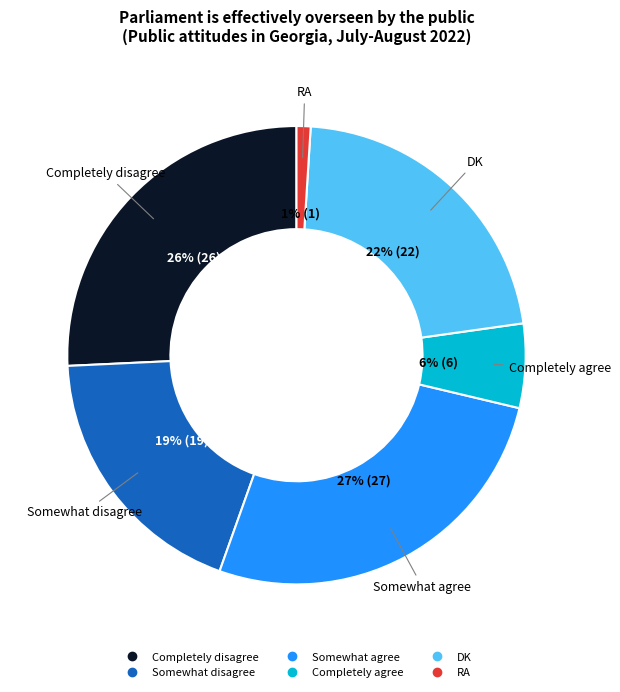

How many segments does this pie chart have?

6